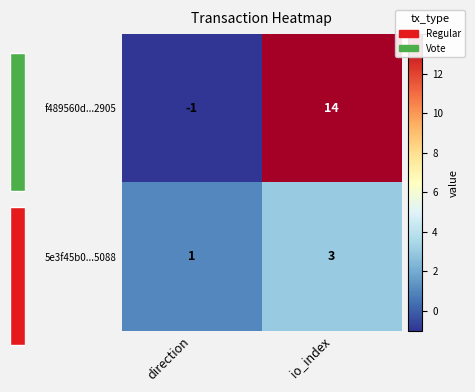

Count the f489560d...2905 values in the range -1 to 14.

2